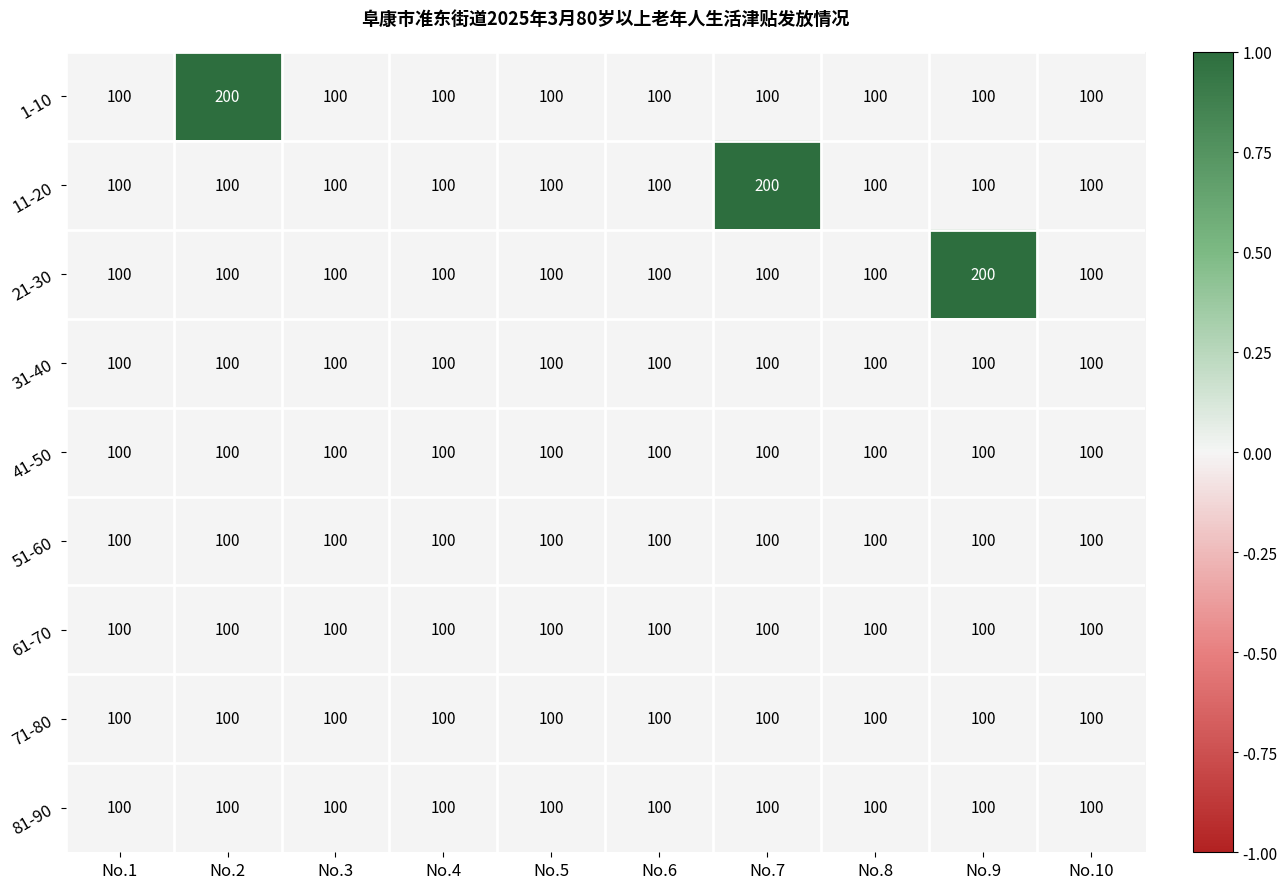

What is the sum of the 41-50 values at No.6 and No.2?

200